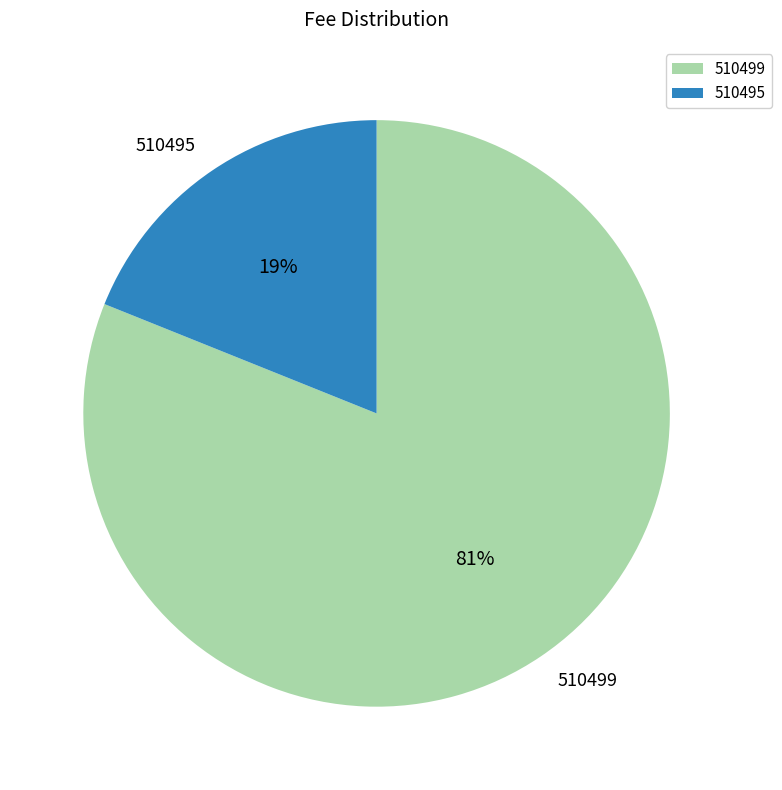

Which slice is the largest?

510499